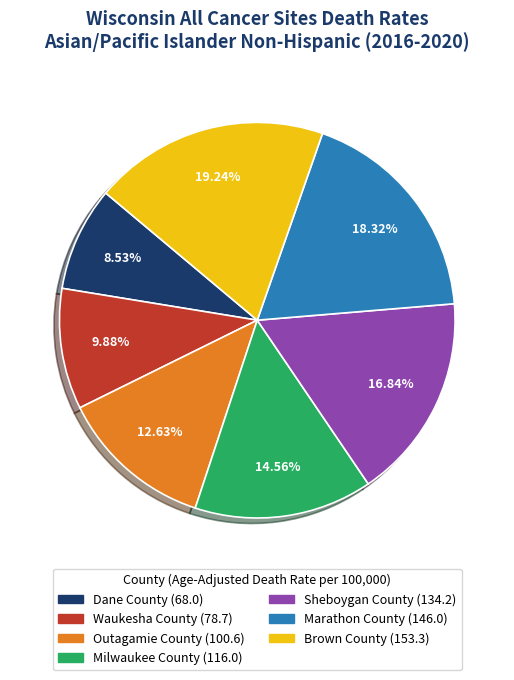

How many segments does this pie chart have?

7